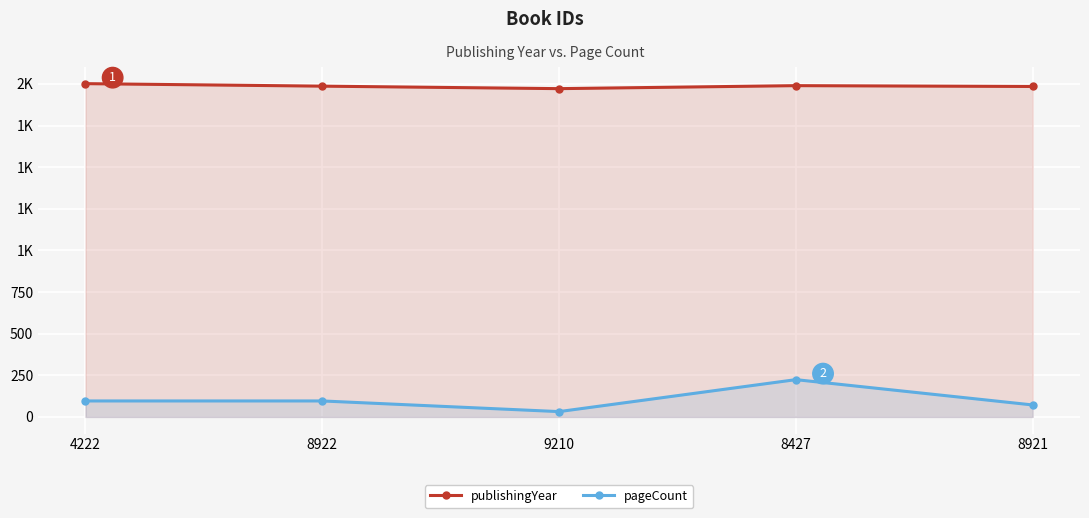

Which series changed the most between 4222 and 8922?

publishingYear